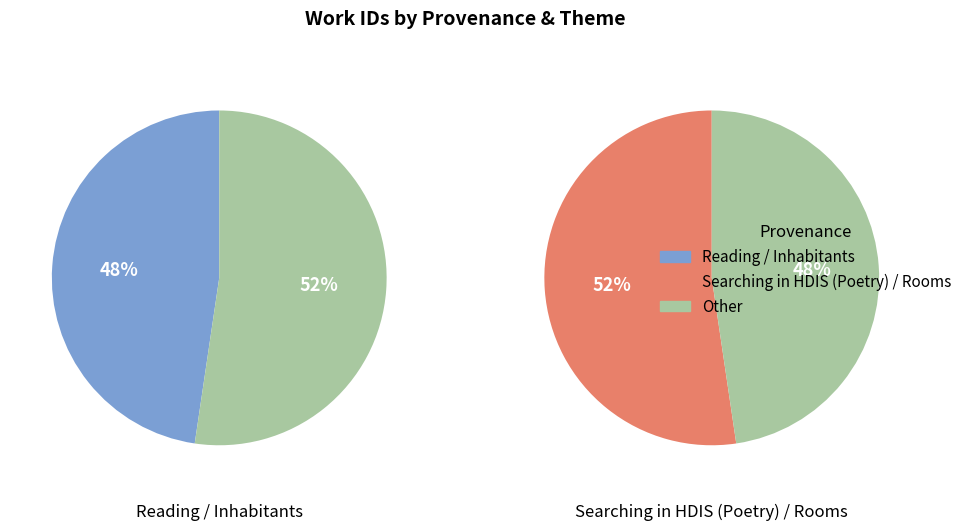

Does Searching in HDIS (Poetry) / Rooms represent more than half of the total?

Yes